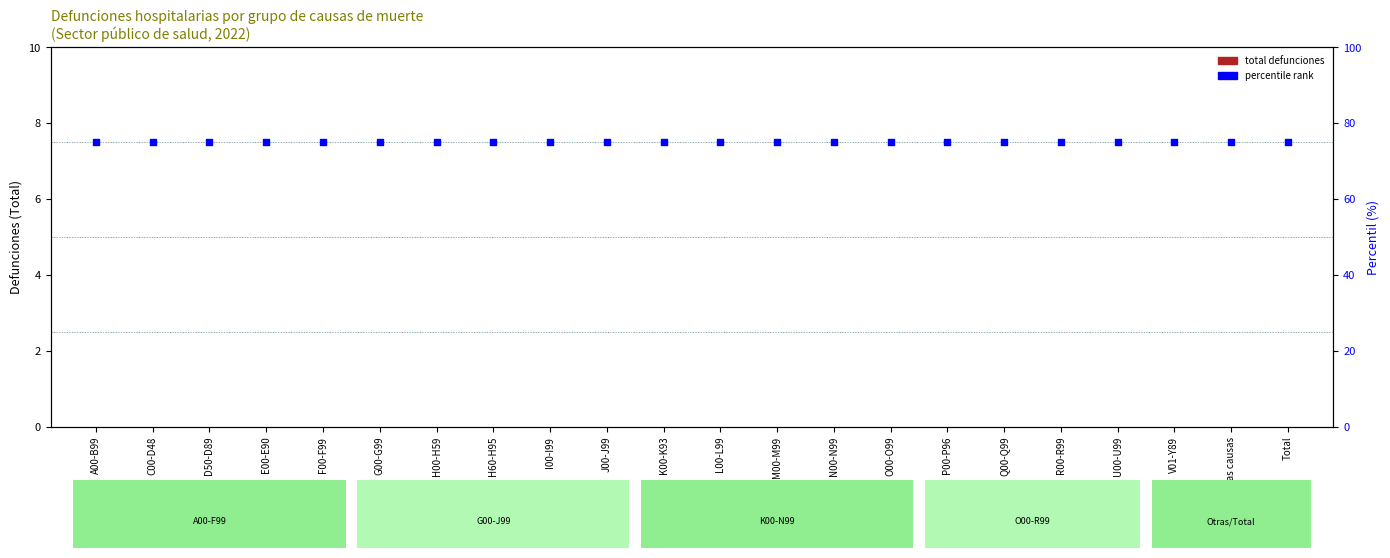

Which series reaches the minimum Y coordinate?

total defunciones